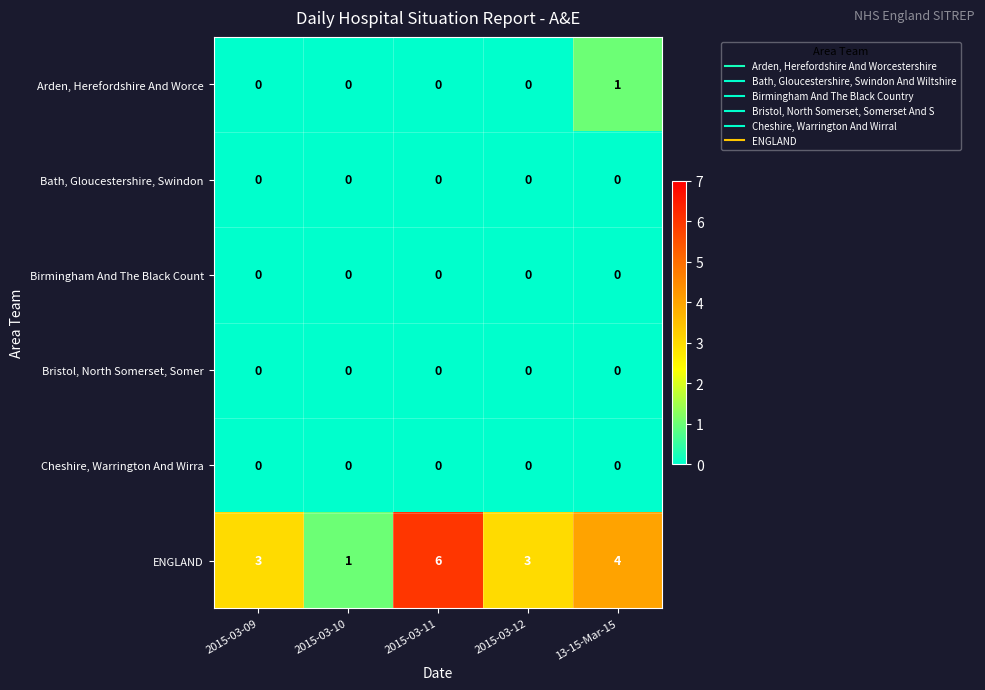

Reading left to right, extract all data points from this chart.

Arden, Herefordshire And Worce: 0	0	0	0	1
Bath, Gloucestershire, Swindon: 0	0	0	0	0
Birmingham And The Black Count: 0	0	0	0	0
Bristol, North Somerset, Somer: 0	0	0	0	0
Cheshire, Warrington And Wirra: 0	0	0	0	0
ENGLAND: 3	1	6	3	4